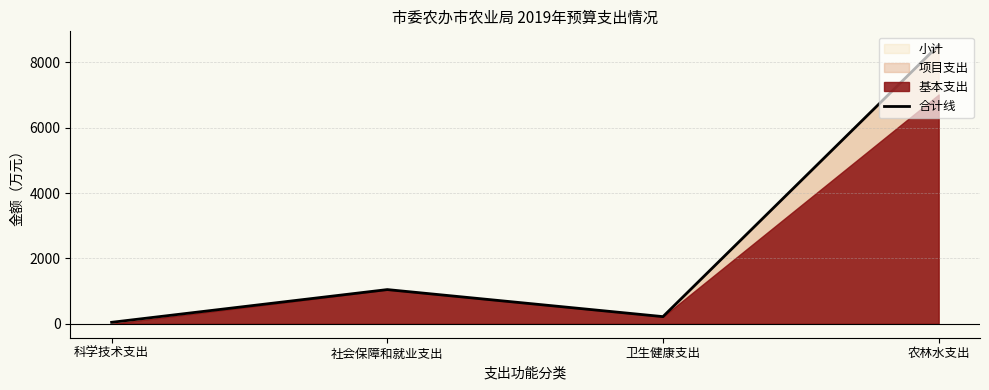

List the labels in order of value, smallest first.

科学技术支出, 卫生健康支出, 社会保障和就业支出, 农林水支出